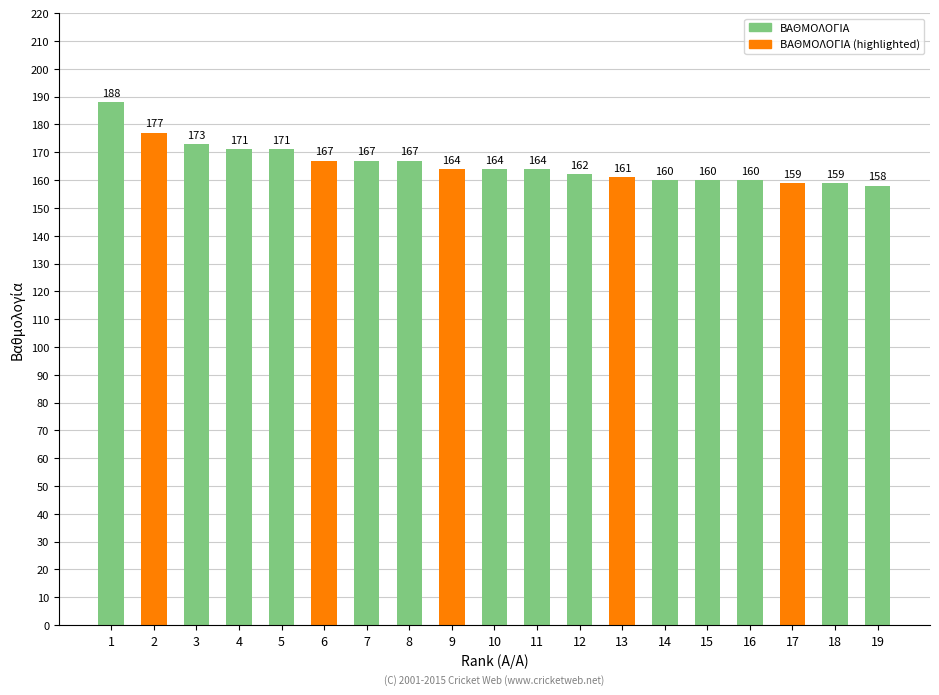

How many distinct data groups are displayed?

1